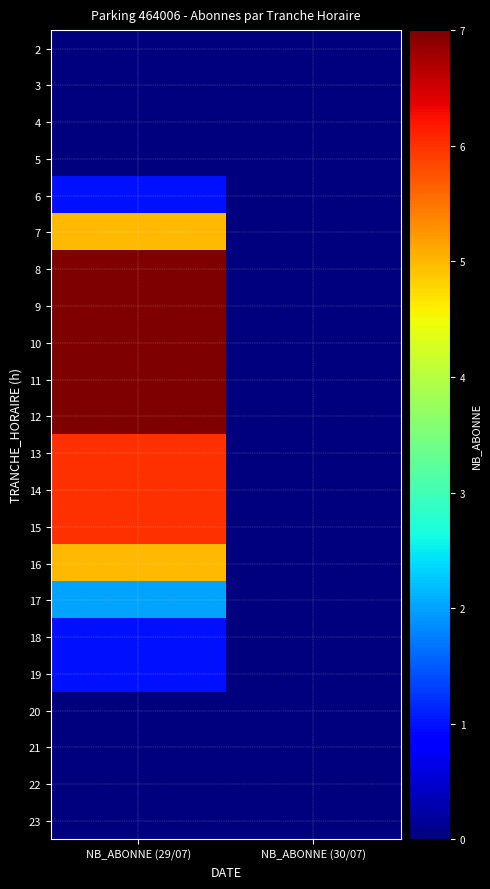

Reading left to right, what are all the values shown in this chart?

2: NB_ABONNE (29/07)=0	NB_ABONNE (30/07)=0
3: NB_ABONNE (29/07)=0	NB_ABONNE (30/07)=0
4: NB_ABONNE (29/07)=0	NB_ABONNE (30/07)=0
5: NB_ABONNE (29/07)=0	NB_ABONNE (30/07)=0
6: NB_ABONNE (29/07)=1	NB_ABONNE (30/07)=0
7: NB_ABONNE (29/07)=5	NB_ABONNE (30/07)=0
8: NB_ABONNE (29/07)=7	NB_ABONNE (30/07)=0
9: NB_ABONNE (29/07)=7	NB_ABONNE (30/07)=0
10: NB_ABONNE (29/07)=7	NB_ABONNE (30/07)=0
11: NB_ABONNE (29/07)=7	NB_ABONNE (30/07)=0
12: NB_ABONNE (29/07)=7	NB_ABONNE (30/07)=0
13: NB_ABONNE (29/07)=6	NB_ABONNE (30/07)=0
14: NB_ABONNE (29/07)=6	NB_ABONNE (30/07)=0
15: NB_ABONNE (29/07)=6	NB_ABONNE (30/07)=0
16: NB_ABONNE (29/07)=5	NB_ABONNE (30/07)=0
17: NB_ABONNE (29/07)=2	NB_ABONNE (30/07)=0
18: NB_ABONNE (29/07)=1	NB_ABONNE (30/07)=0
19: NB_ABONNE (29/07)=1	NB_ABONNE (30/07)=0
20: NB_ABONNE (29/07)=0	NB_ABONNE (30/07)=0
21: NB_ABONNE (29/07)=0	NB_ABONNE (30/07)=0
22: NB_ABONNE (29/07)=0	NB_ABONNE (30/07)=0
23: NB_ABONNE (29/07)=0	NB_ABONNE (30/07)=0